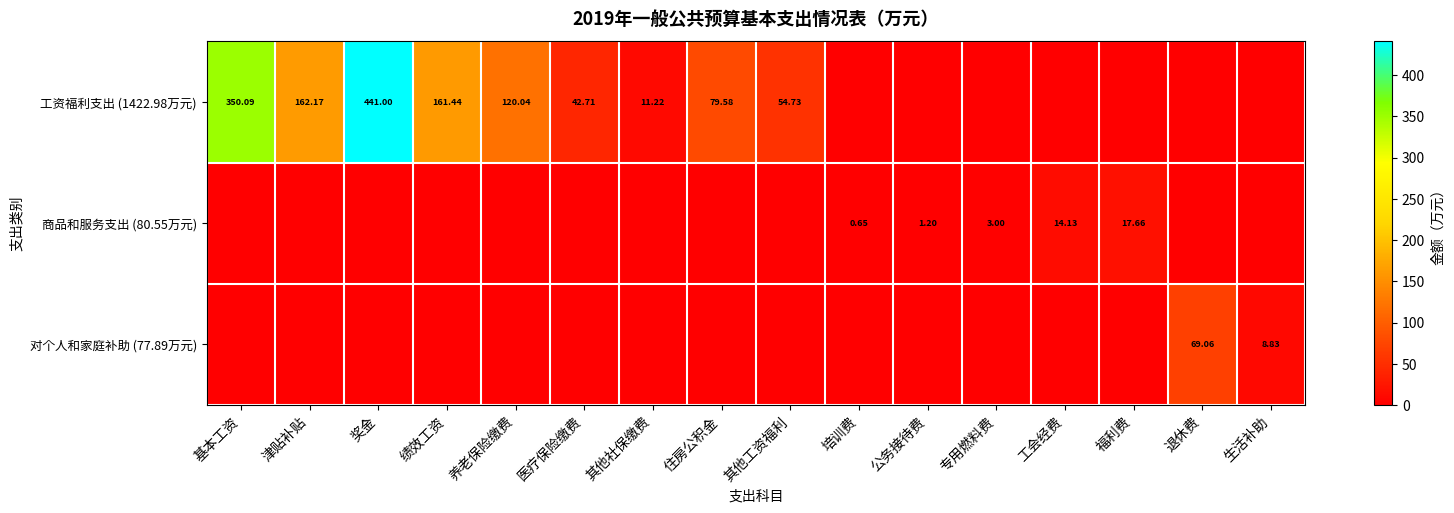

At which category does the chart reach its minimum across all series?

培训费